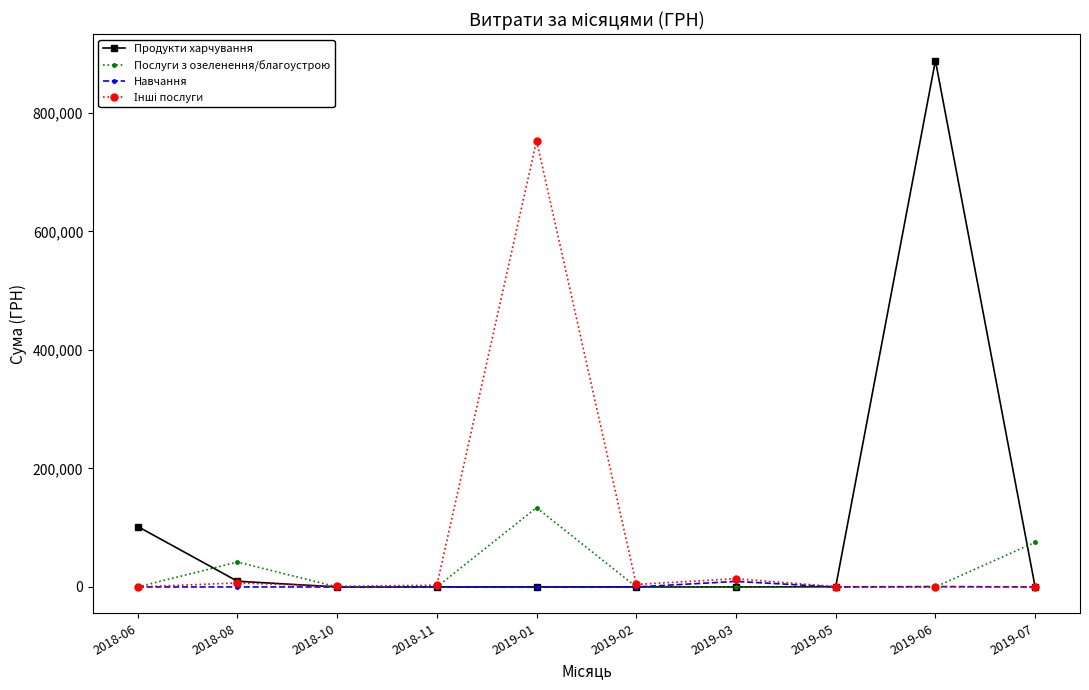

Which category has the highest value in the Послуги з озеленення/благоустрою series?

2019-01